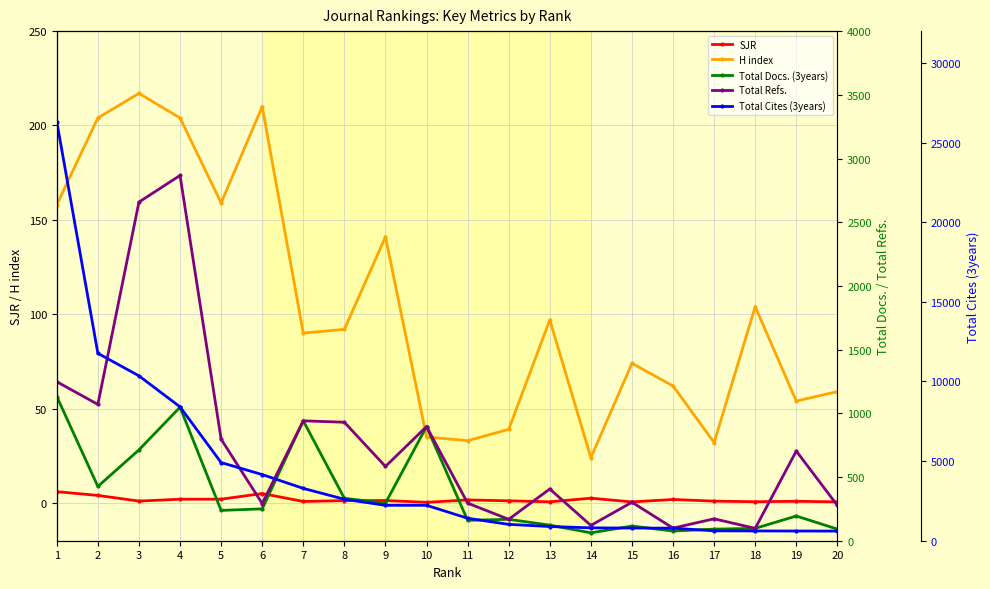

Reading right to left, extract all data points from this chart.

SJR: 20=0.6	19=0.9	18=0.7	17=1.0	16=1.8	15=0.6	14=2.5	13=0.6	12=1.2	11=1.6	10=0.3	9=1.3	8=1.2	7=0.8	6=5.0	5=2.0	4=2.0	3=1.0	2=4.0	1=6.0
H index: 20=59.0	19=54.0	18=104.0	17=32.0	16=62.0	15=74.0	14=24.0	13=97.0	12=39.0	11=33.0	10=35.0	9=141.0	8=92.0	7=90.0	6=210.0	5=159.0	4=204.0	3=217.0	2=204.0	1=158.0
Total Docs. (3years): 20=91.0	19=194.0	18=97.0	17=91.0	16=76.0	15=115.0	14=62.0	13=122.0	12=168.0	11=160.0	10=896.0	9=295.0	8=333.0	7=941.0	6=250.0	5=238.0	4=1048.0	3=713.0	2=426.0	1=1132.0
Total Refs.: 20=277.0	19=704.0	18=97.0	17=172.0	16=99.0	15=302.0	14=120.0	13=406.0	12=168.0	11=295.0	10=896.0	9=583.0	8=930.0	7=941.0	6=292.0	5=797.0	4=2867.0	3=2658.0	2=1070.0	1=1248.0
Total Cites (3years): 20=606.0	19=609.0	18=614.0	17=621.0	16=789.0	15=795.0	14=809.0	13=892.0	12=1027.0	11=1411.0	10=2224.0	9=2224.0	8=2604.0	7=3286.0	6=4154.0	5=4908.0	4=8405.0	3=10354.0	2=11768.0	1=26320.0